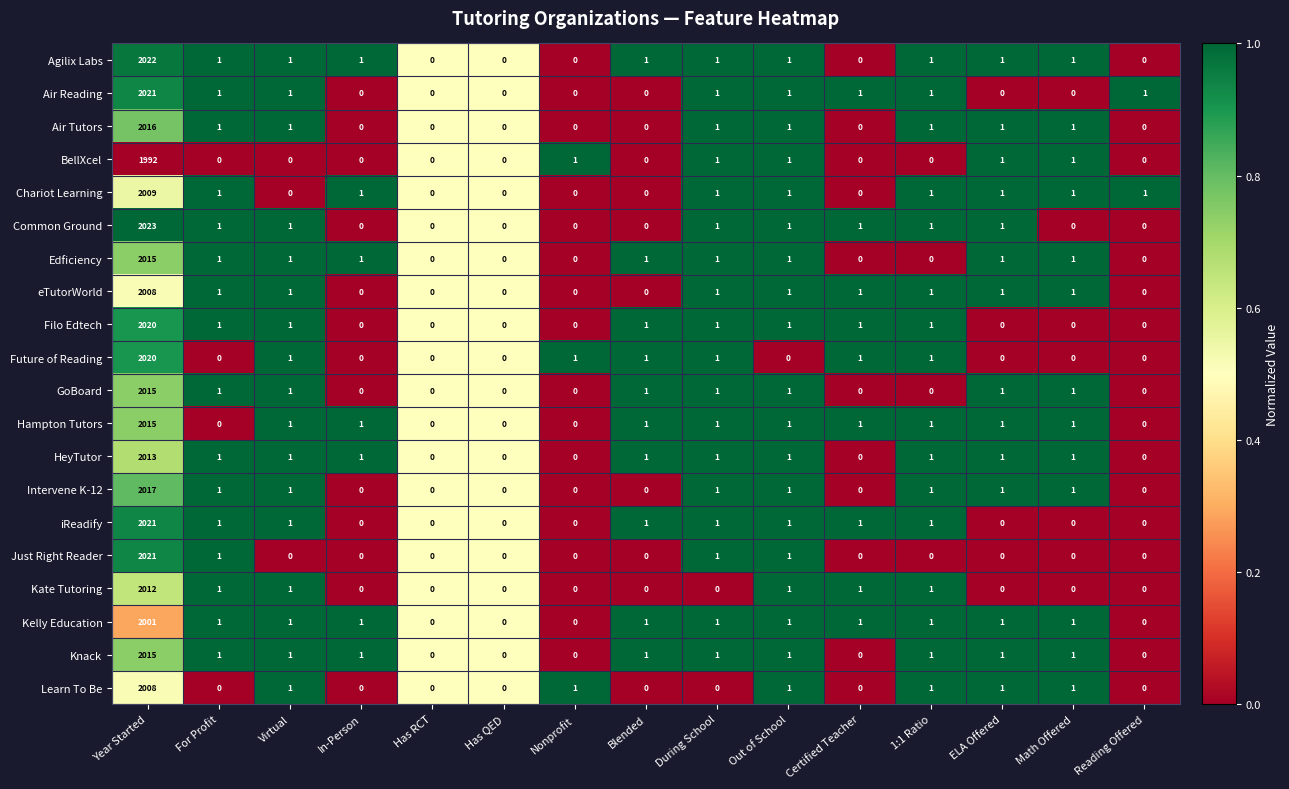

What is the sum of all HeyTutor values?

2022